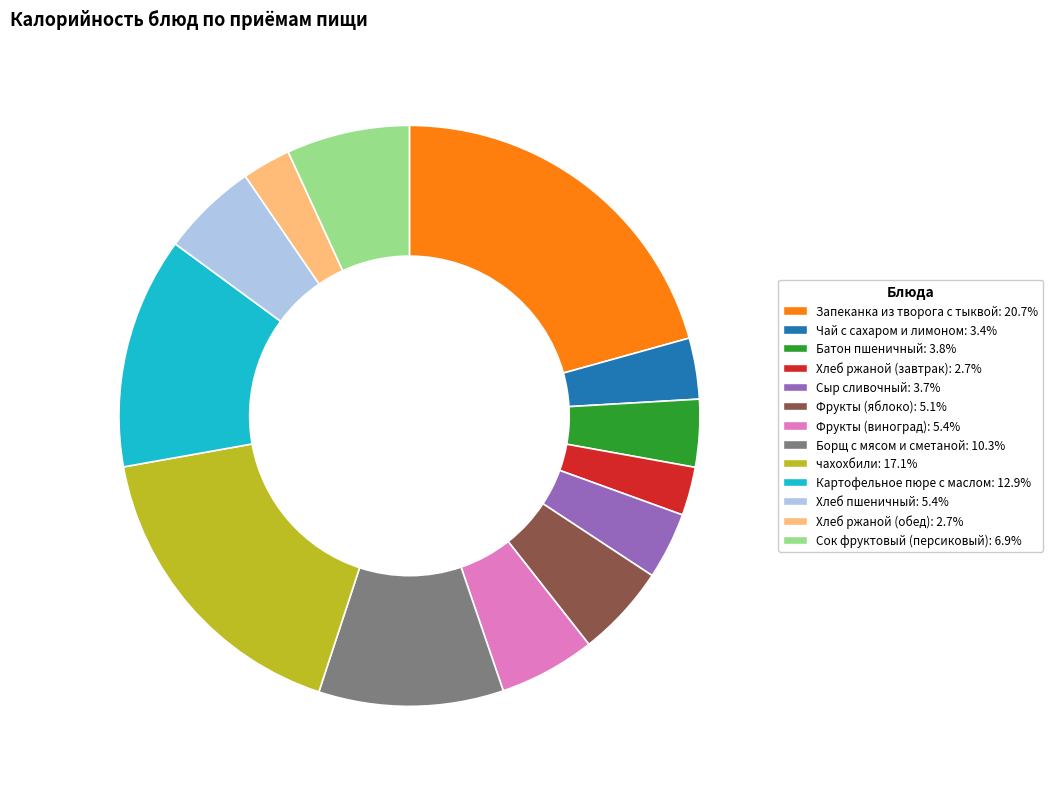

Between Сок фруктовый (персиковый) and Фрукты (яблоко), which is larger?

Сок фруктовый (персиковый)